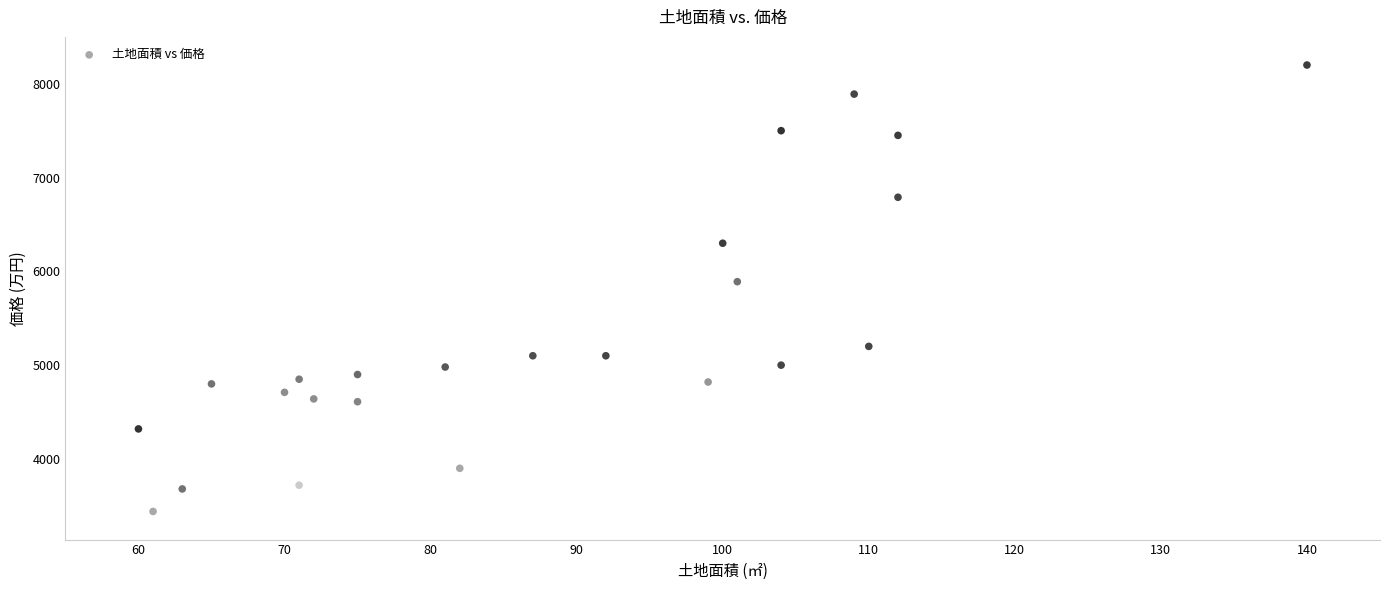

What Y value in the scatter plot is closest to 5820?

5890